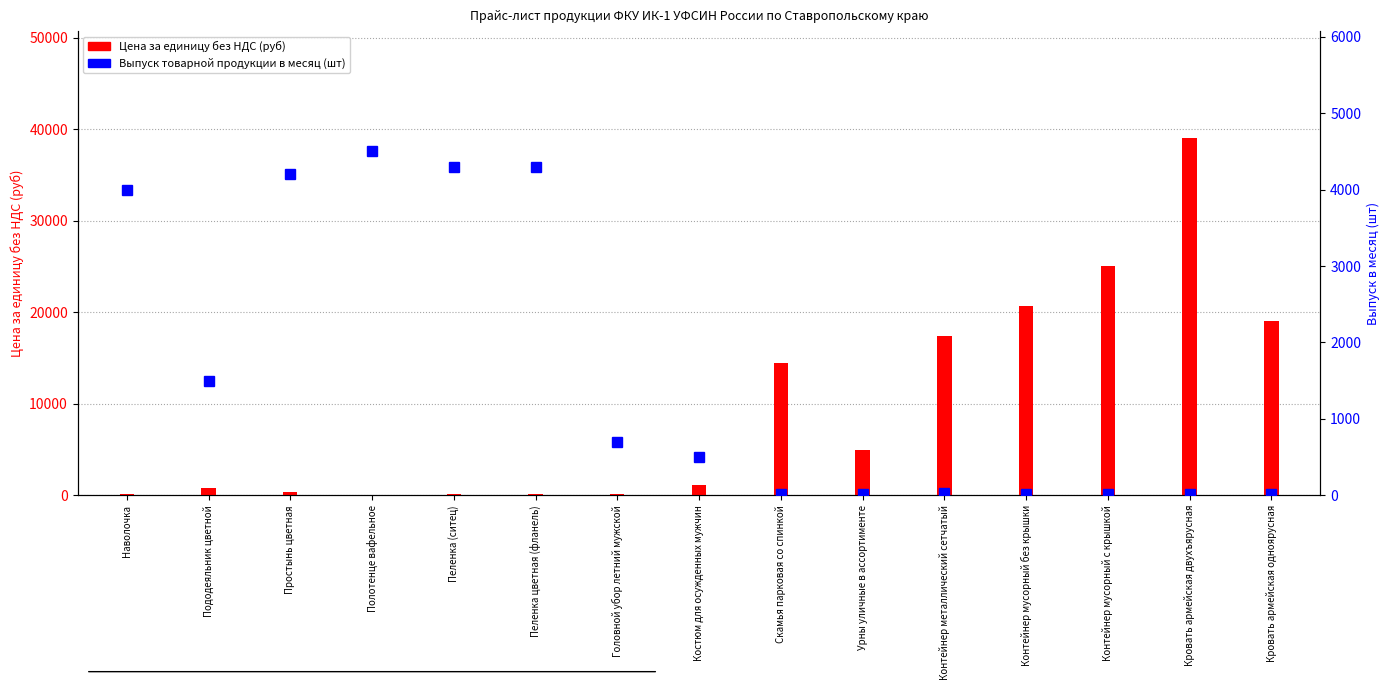

What position from the right is Полотенце вафельное?

12